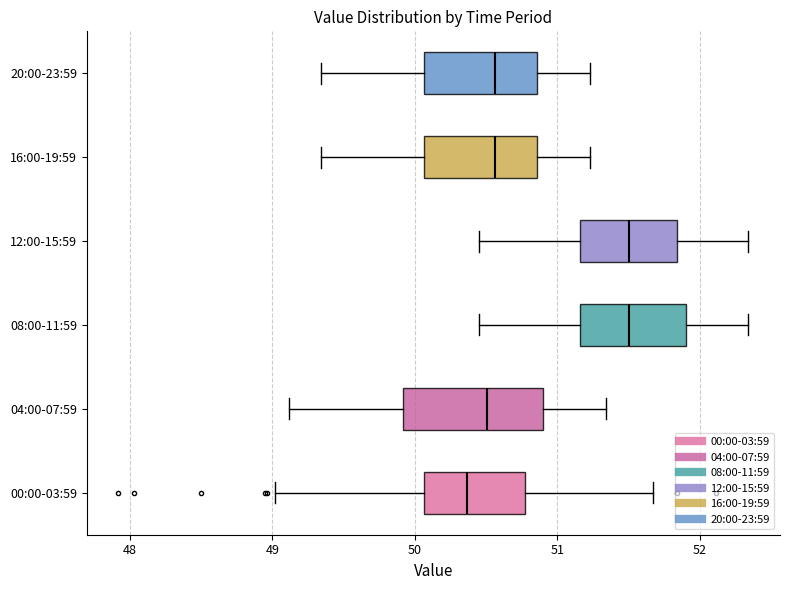

Reading bottom to top, transcribe this box plot: for each box, give where its median line is, the range the box spans, and where its two whiskers end, as read against the x-axis. The values are not printed on the chart, so give them approximately, as read against the axis.

00:00-03:59: median 50.4, box 50.1 to 50.8, whiskers 49.0 to 51.7
04:00-07:59: median 50.5, box 49.9 to 50.9, whiskers 49.1 to 51.3
08:00-11:59: median 51.5, box 51.2 to 51.9, whiskers 50.5 to 52.3
12:00-15:59: median 51.5, box 51.2 to 51.8, whiskers 50.5 to 52.3
16:00-19:59: median 50.6, box 50.1 to 50.9, whiskers 49.3 to 51.2
20:00-23:59: median 50.6, box 50.1 to 50.9, whiskers 49.3 to 51.2